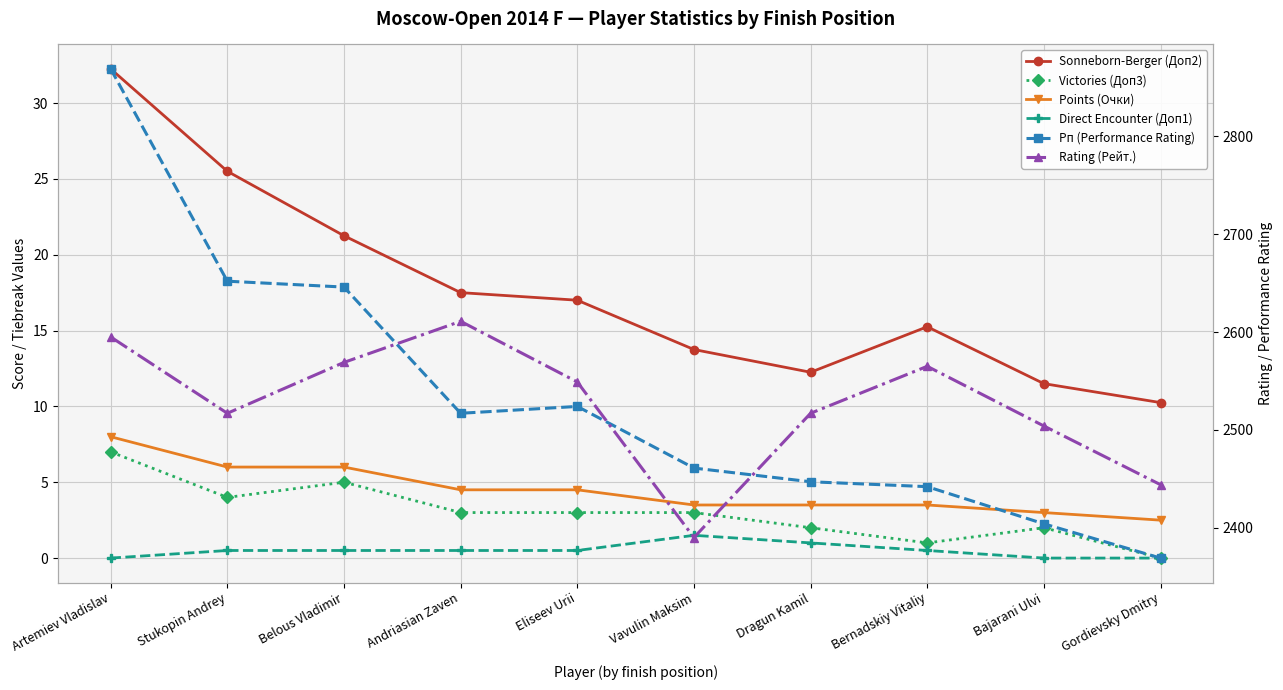

What is the difference between the maximum and minimum values in the Рп (Performance Rating) series?

500.0